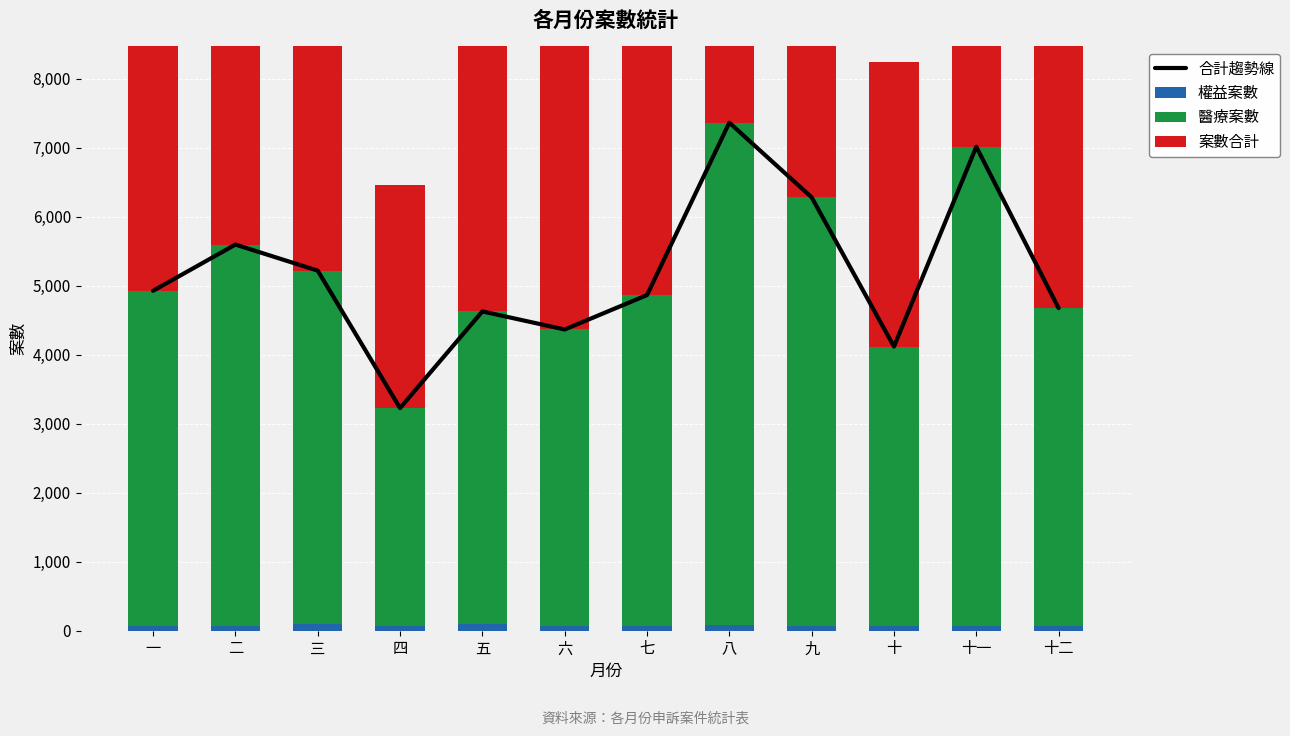

The value of 權益案數 at 六 is 21. True or false?

False